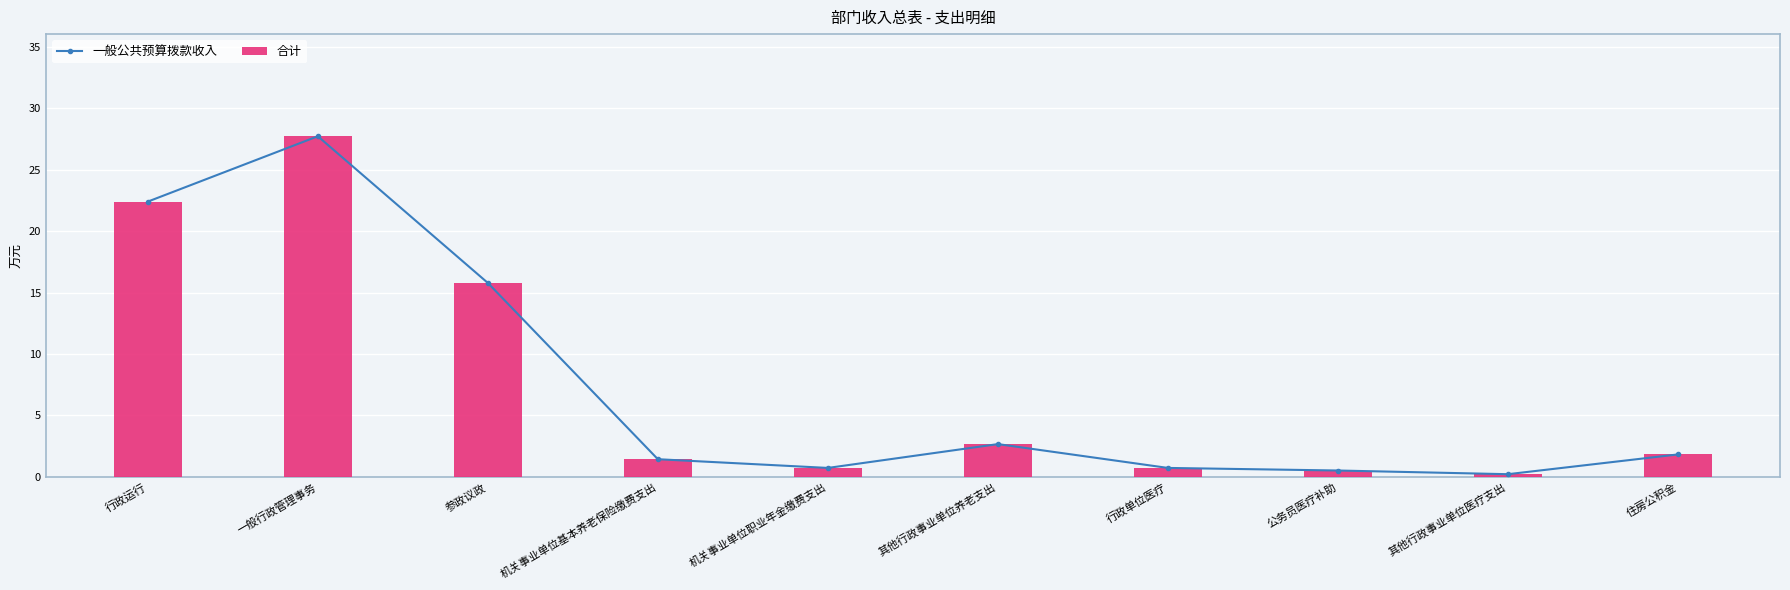

The 一般公共预算拨款收入 series shows 1.0 at 机关事业单位职业年金缴费支出. True or false?

False